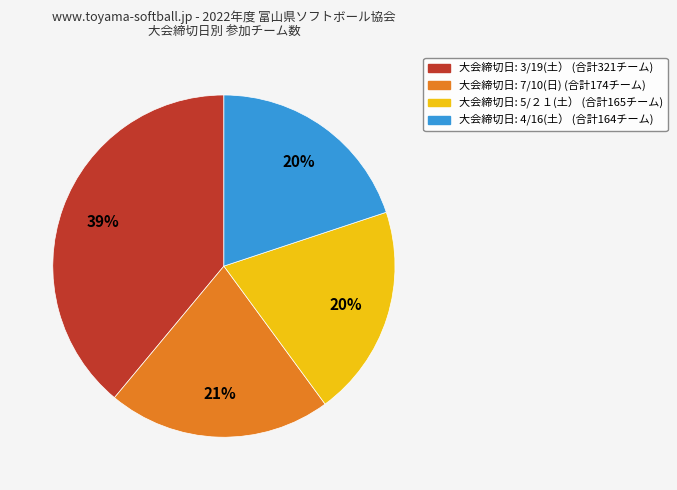

To the nearest percent, what is the average slice percentage?

25%